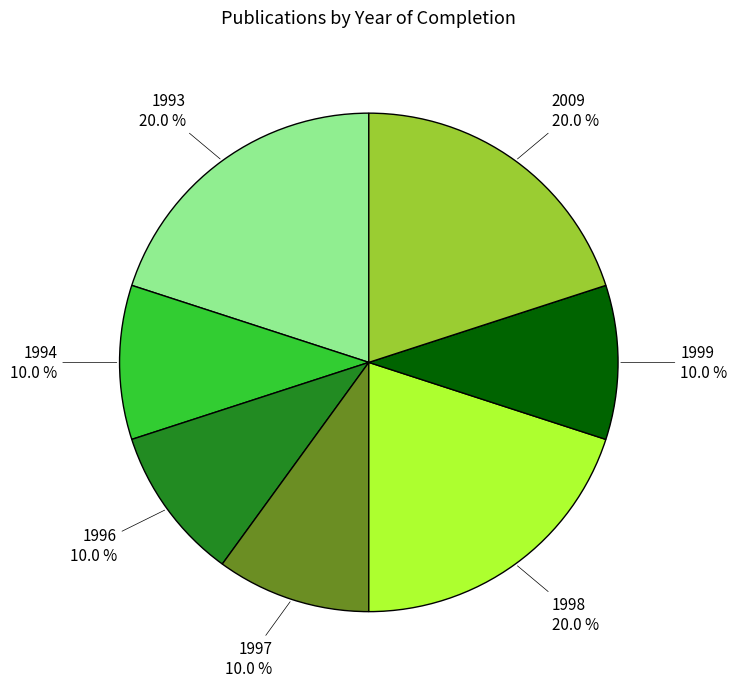

Count the number of slices in the pie.

7